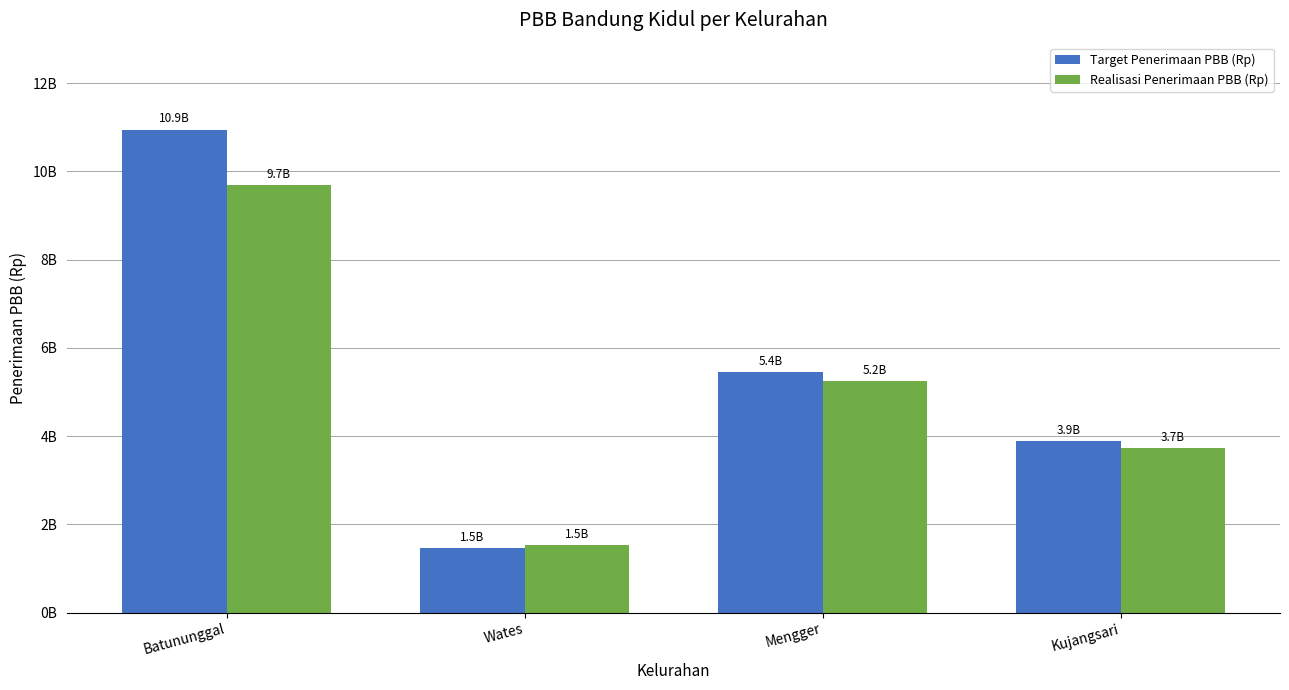

What is the label of the 2nd bar from the right?

Mengger